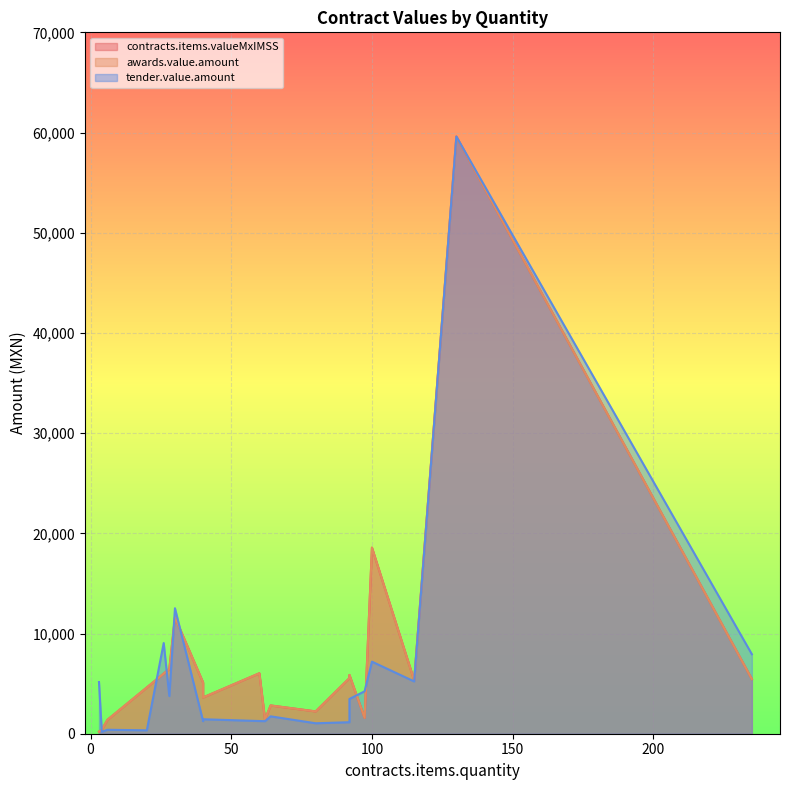

How many lines are shown in the chart?

3